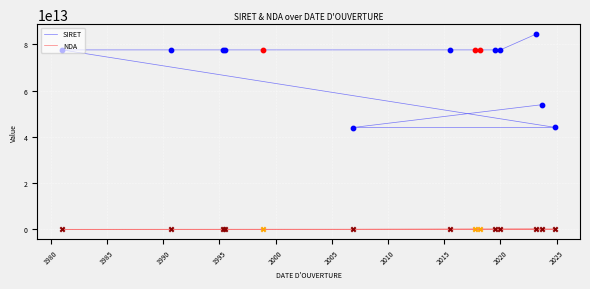

Is the value of SIRET at 2000 greater than the value of NDA at 1975?

Yes